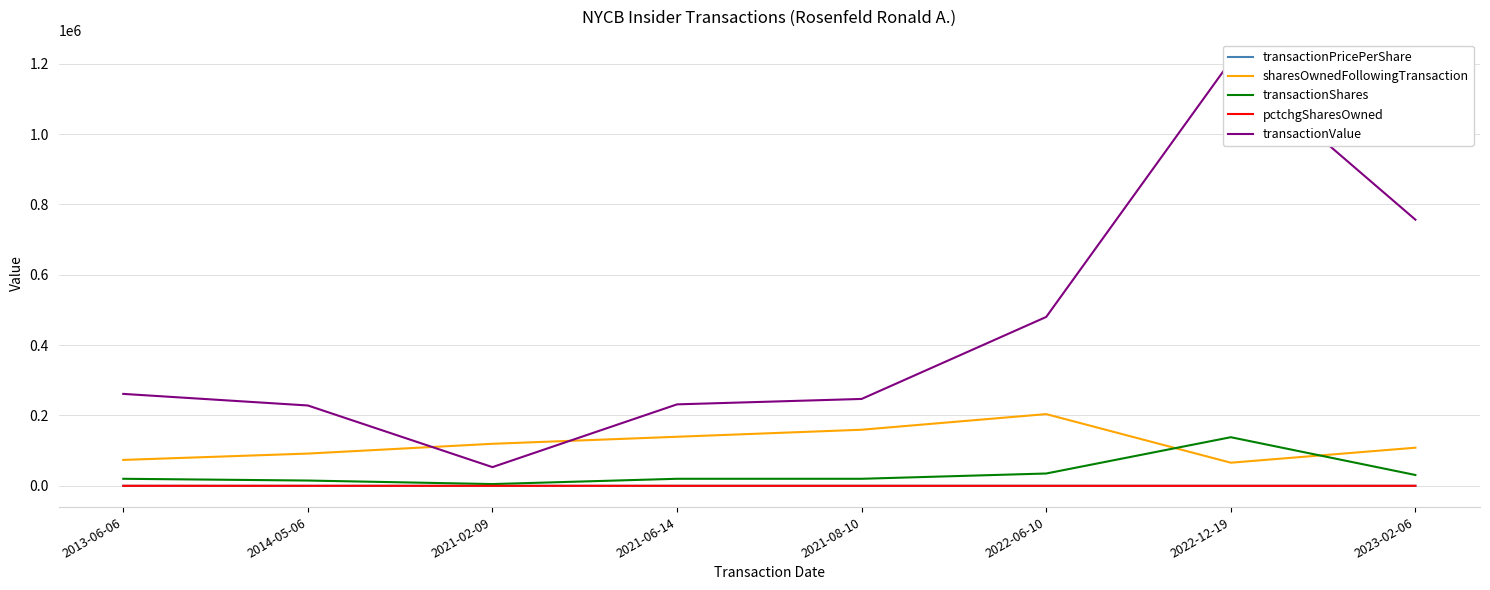

Reading left to right, list all the values displayed in this chart.

transactionPricePerShare: 13.1	15.2	10.6	11.6	12.3	13.7	8.7	24.6
sharesOwnedFollowingTransaction: 73666.0	91666.0	119482.0	139482.0	159482.0	203916.0	65717.0	108385.0
transactionShares: 20000.0	15000.0	5000.0	20000.0	20000.0	35000.0	138199.0	30800.0
pctchgSharesOwned: 37.0	20.0	4.0	17.0	14.0	21.0	-68.0	40.0
transactionValue: 261370.0	228425.0	53169.0	231600.0	247000.0	480163.0	1208136.0	756756.0